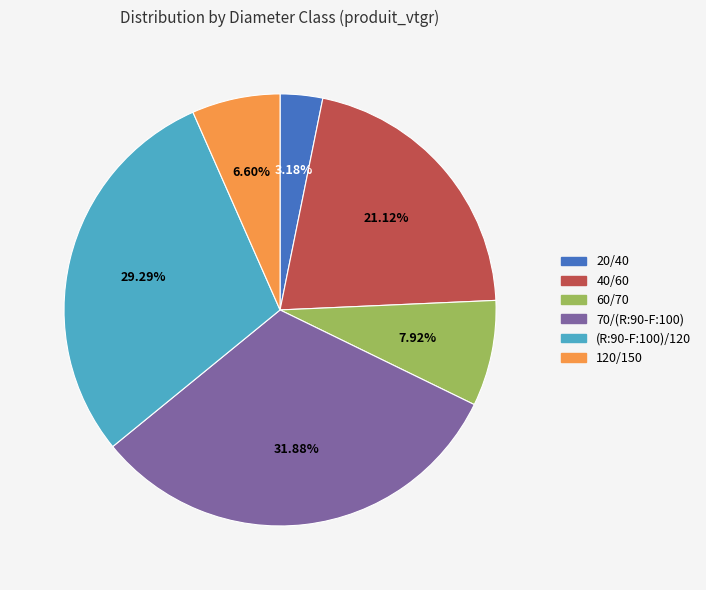

Between 60/70 and 20/40, which is larger?

60/70